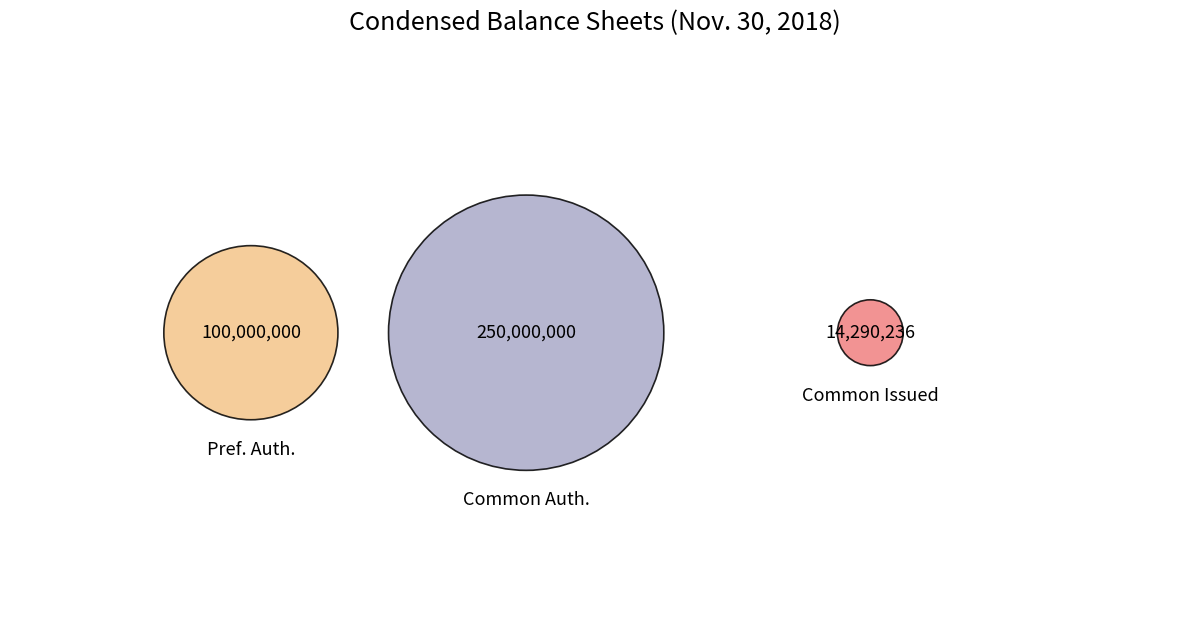

How many slices are in this pie chart?

3